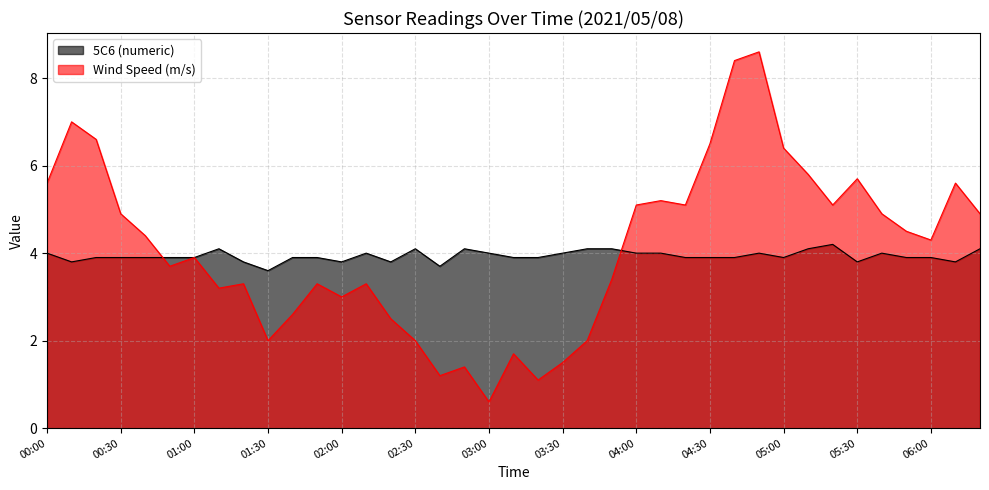

List the labels in order of 5C6 (numeric) value, largest first.

05:20, 01:10, 02:30, 02:50, 03:40, 03:50, 05:10, 06:20, 00:00, 02:10, 03:00, 03:30, 04:00, 04:10, 04:50, 05:40, 00:20, 00:30, 00:40, 00:50, 01:00, 01:40, 01:50, 03:10, 03:20, 04:20, 04:30, 04:40, 05:00, 05:50, 06:00, 00:10, 01:20, 02:00, 02:20, 05:30, 06:10, 02:40, 01:30